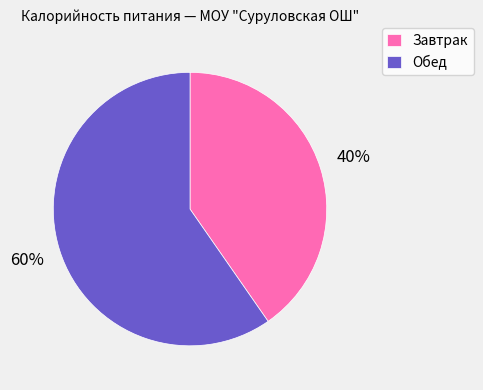

Which has a higher value, Обед or Завтрак?

Обед